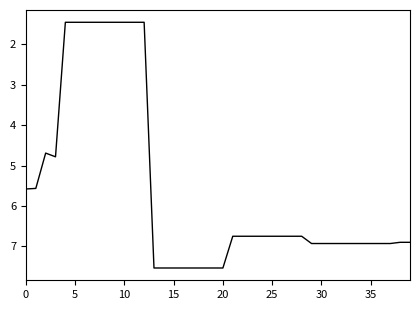

What is the maximum value shown in the chart?

7.5